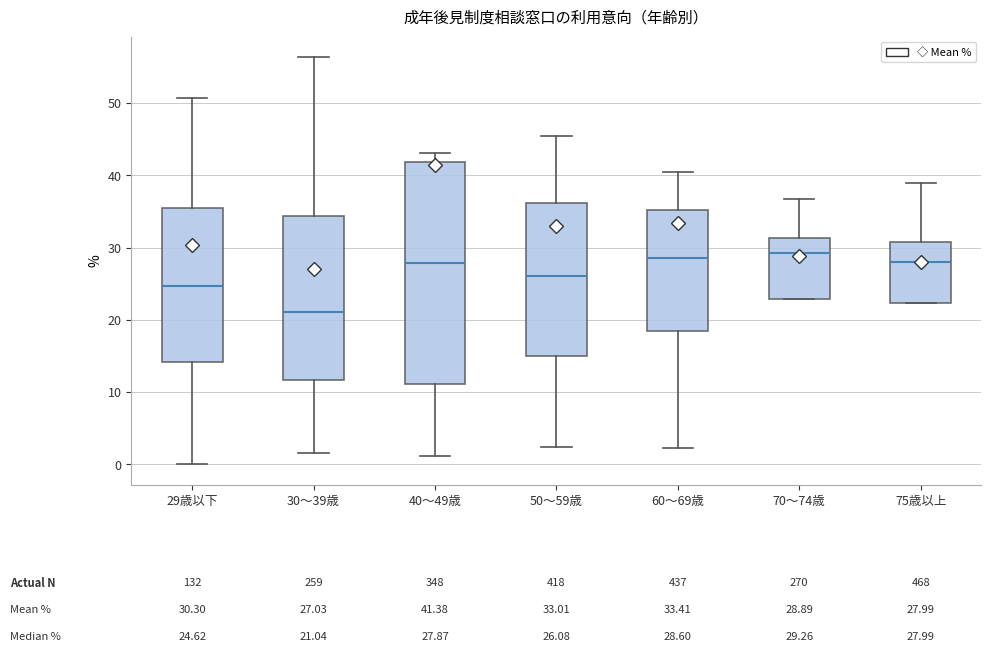

Which box has the lowest median line?

30～39歳